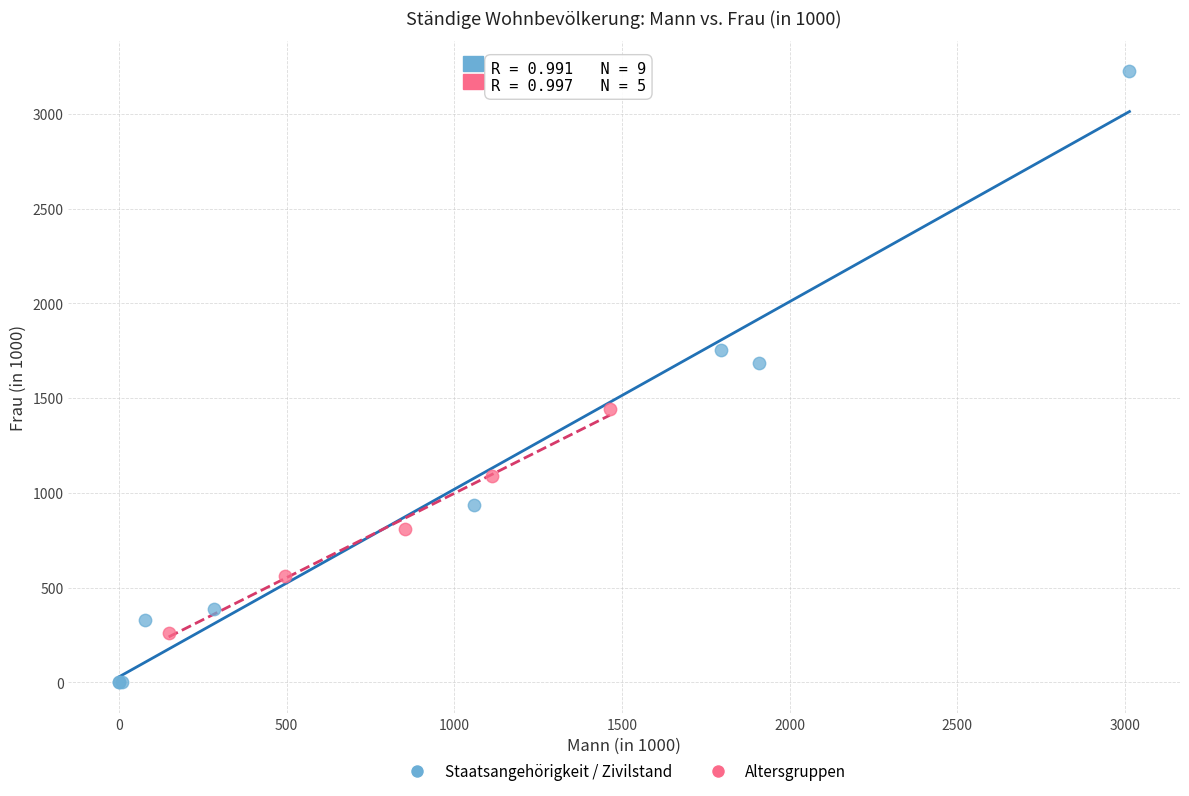

What are all the series names shown in the legend?

Staatsangehörigkeit / Zivilstand, Altersgruppen